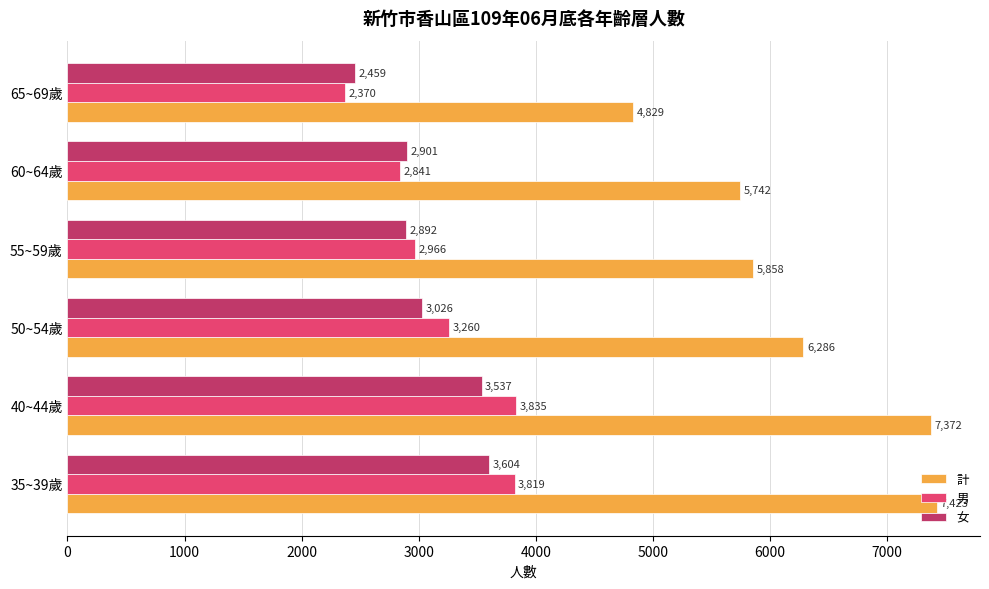

At which label is 男 closest to 3102?

55~59歲